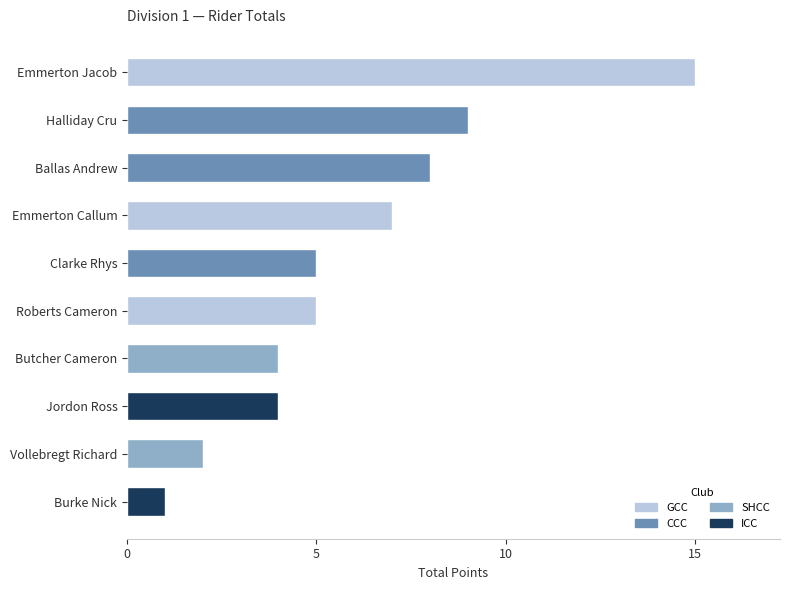

Which category has the highest value across all series?

Emmerton Jacob